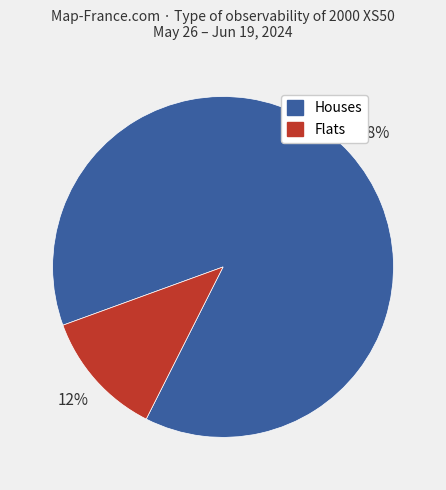

To the nearest percent, what is the difference between the largest and smallest slice percentages?

76%